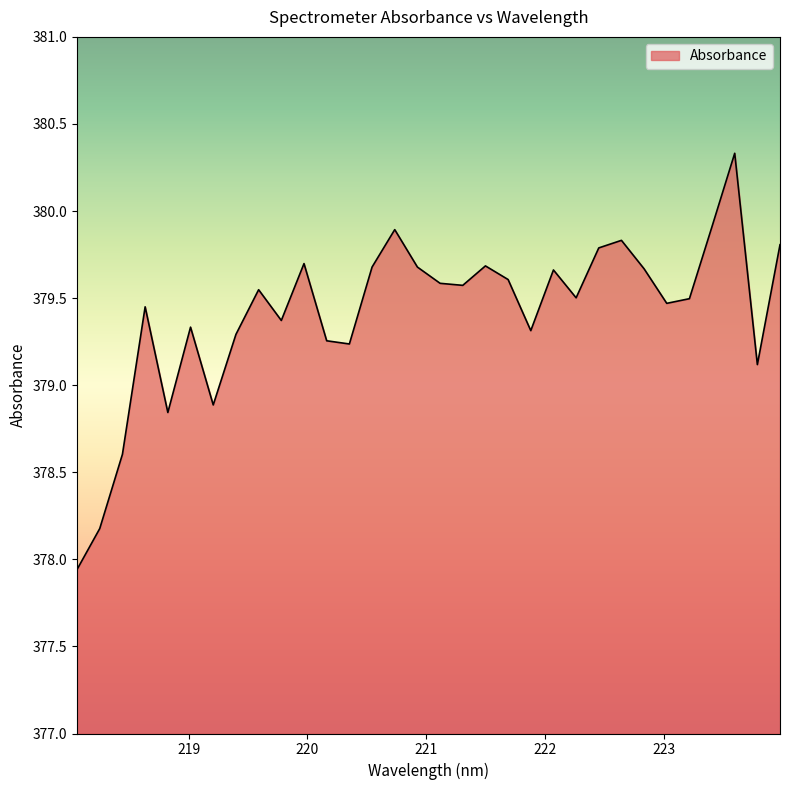

What is the maximum value shown in the chart?

380.3